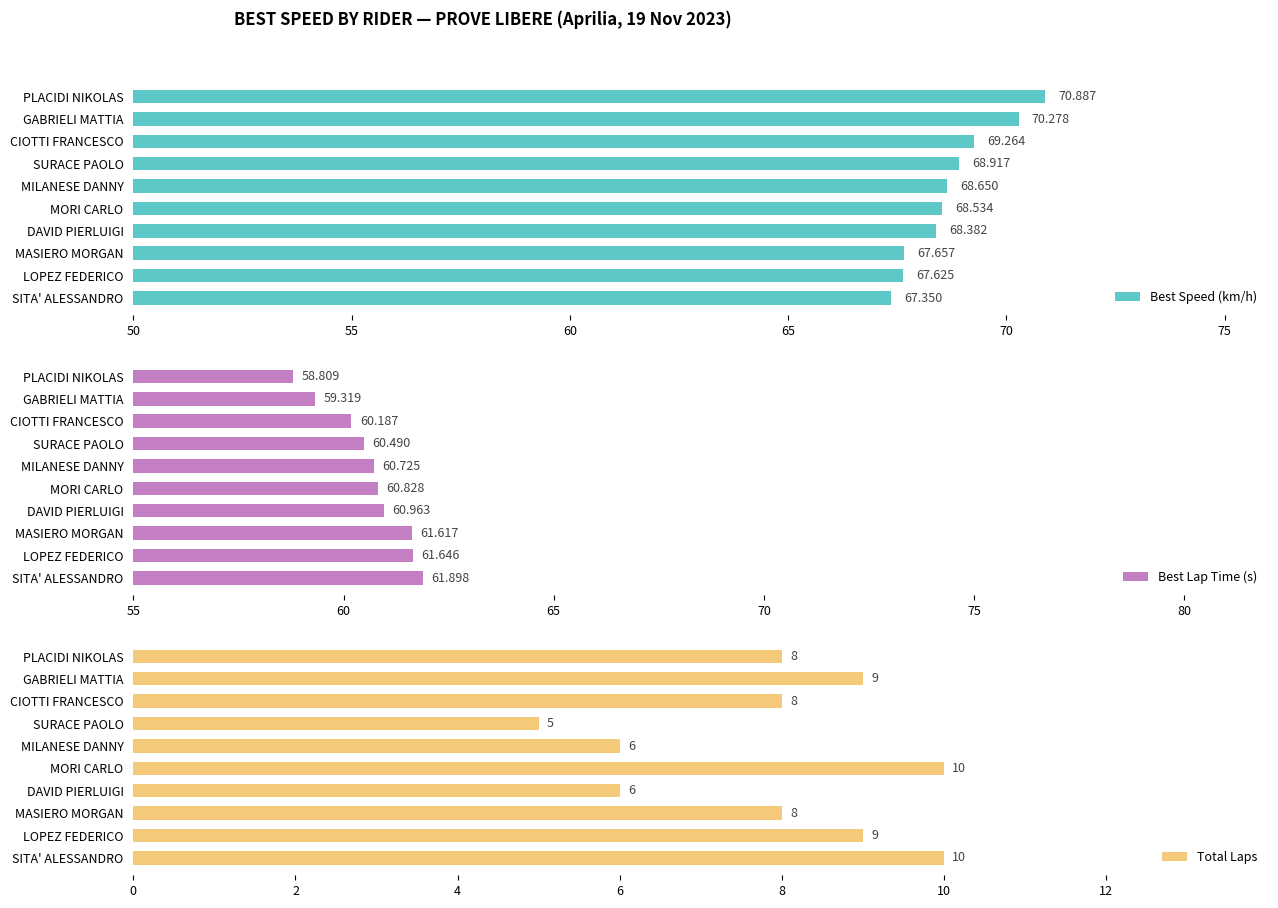

What is the greatest value displayed?

70.9